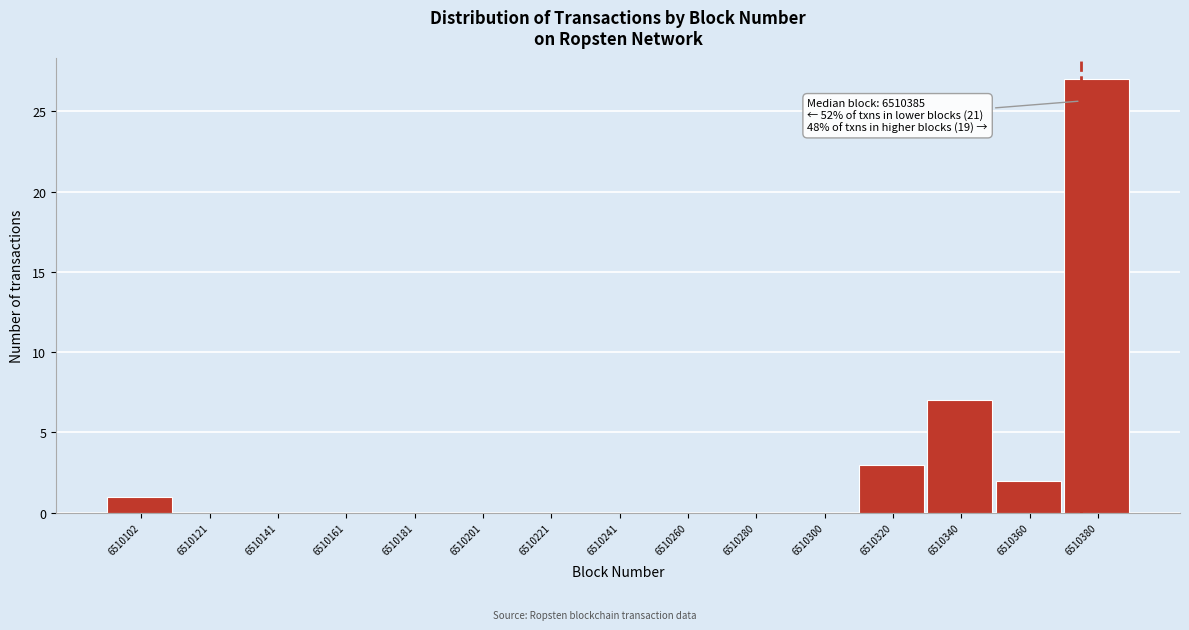

Reading left to right, list all the values displayed in this chart.

6510102=1	6510121=0	6510141=0	6510161=0	6510181=0	6510201=0	6510221=0	6510241=0	6510260=0	6510280=0	6510300=0	6510320=3	6510340=7	6510360=2	6510380=27